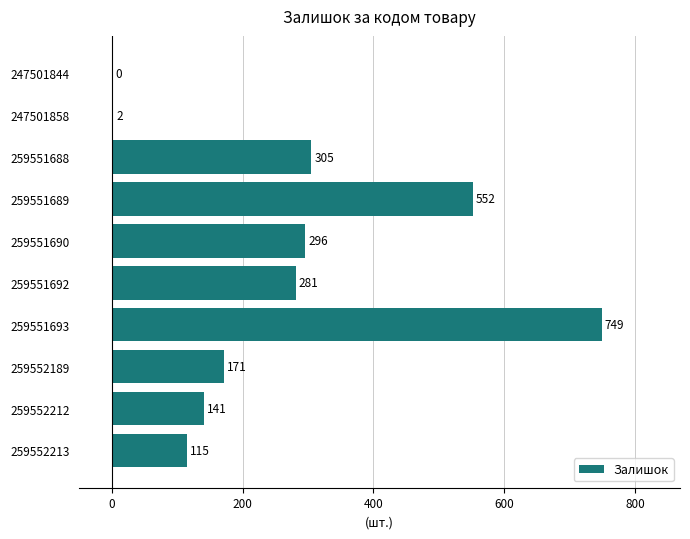

How many data points does each series have?

10